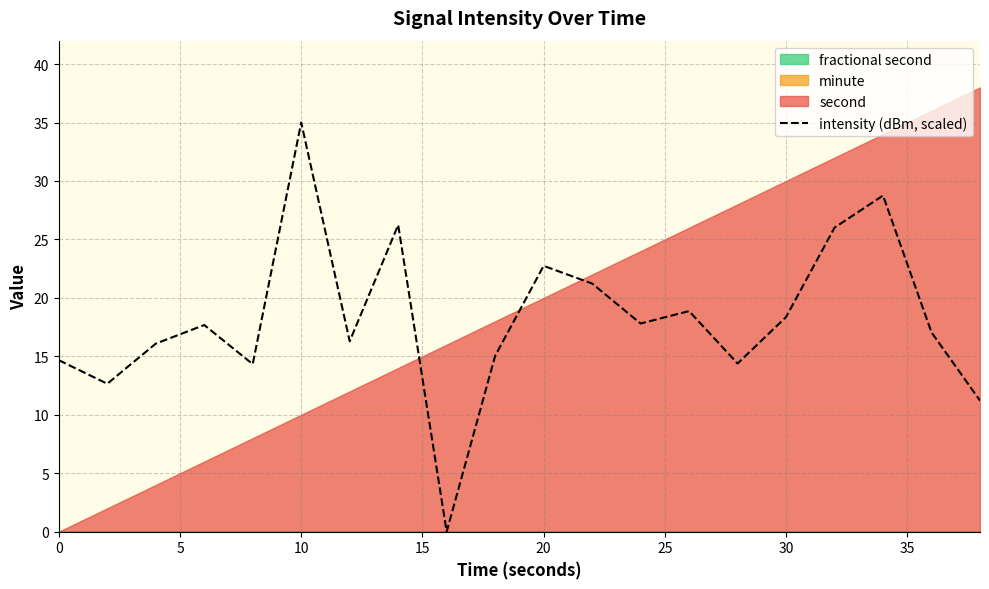

What is the highest value of the intensity (dBm, scaled) series?

35.0